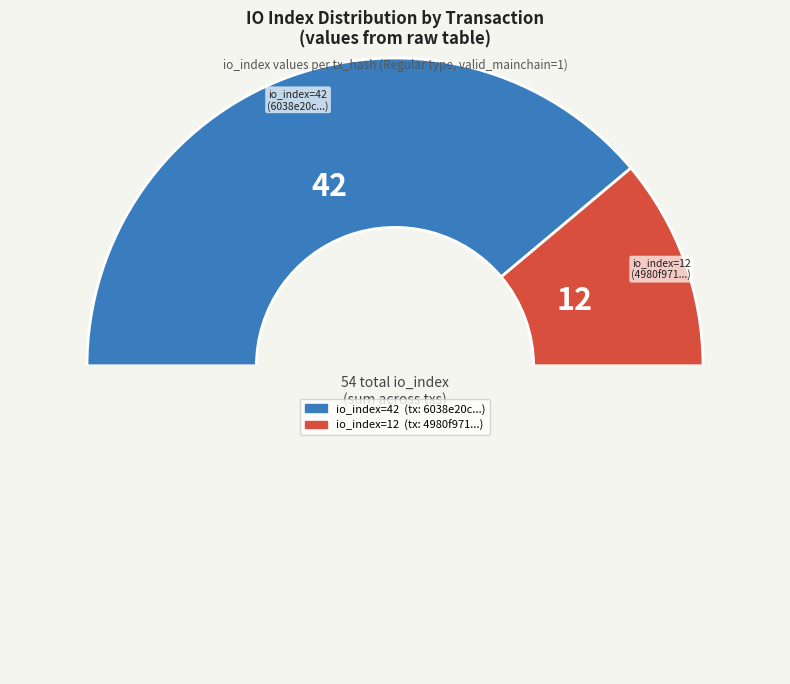

What is the largest slice in the pie chart?

io_index=42